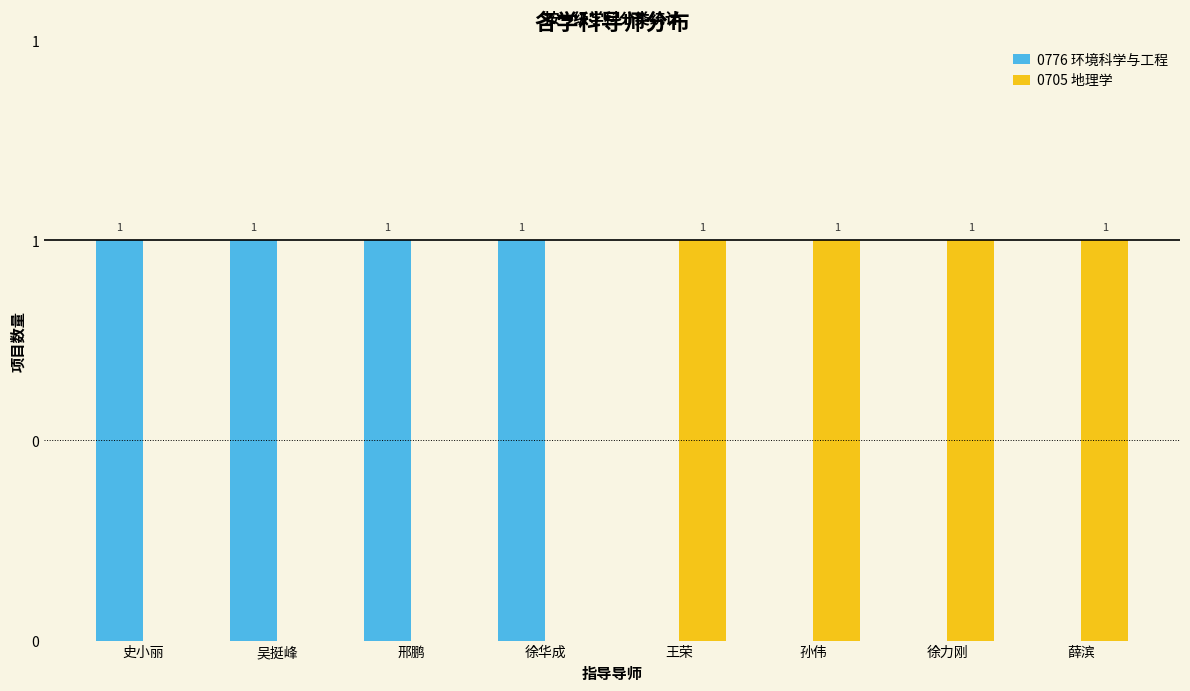

Are the bars horizontal?

No